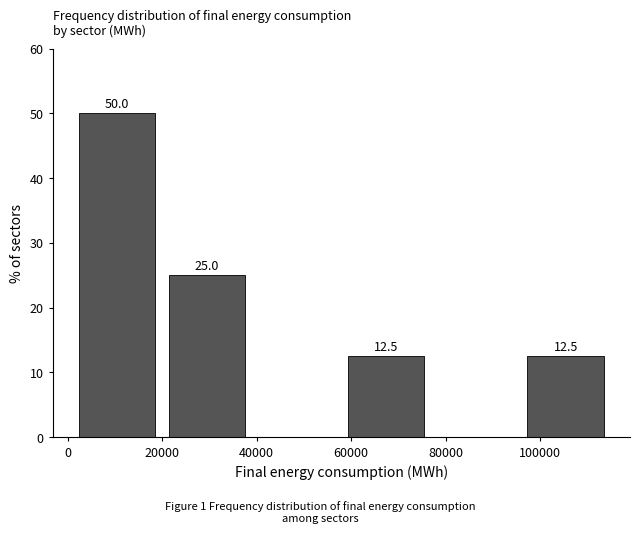

Over which range of the x-axis is the bar tallest?

0 to 20000